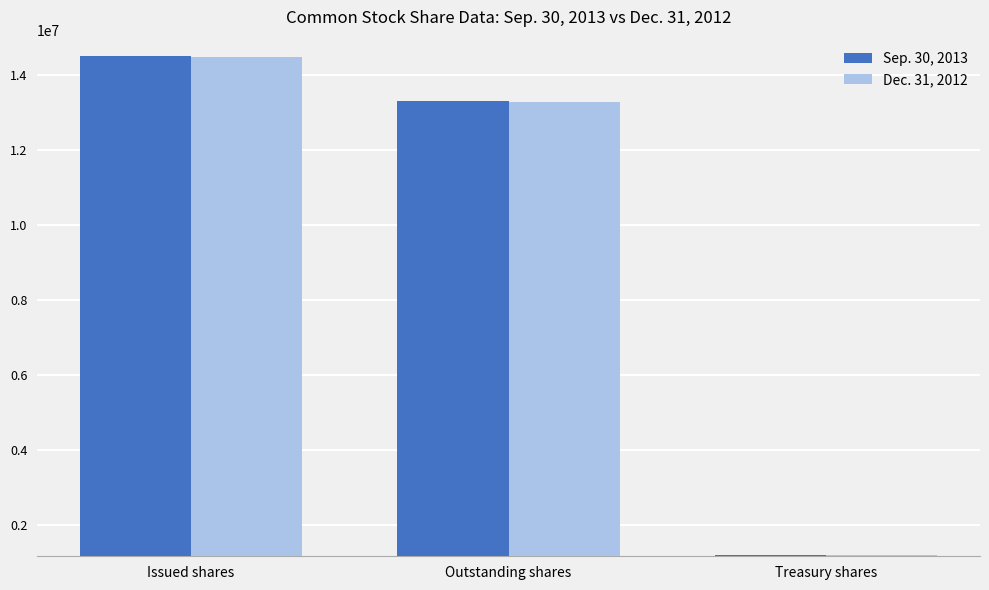

What is the total value across all series at Treasury shares?

2411876